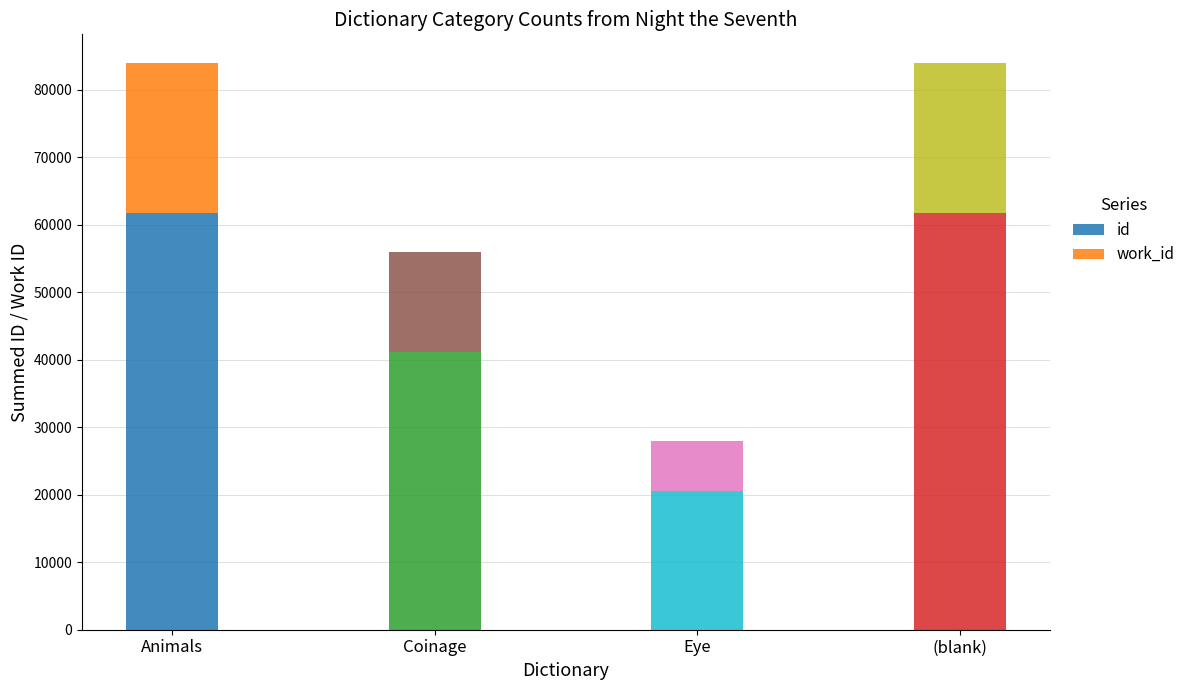

What is the total value across all series at (blank)?

83997